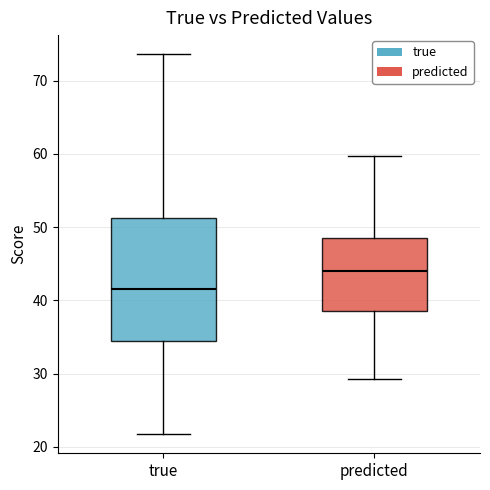

Where is the upper edge of the box for true on the y-axis? The values are not printed on the chart, so give them approximately, as read against the axis.

51